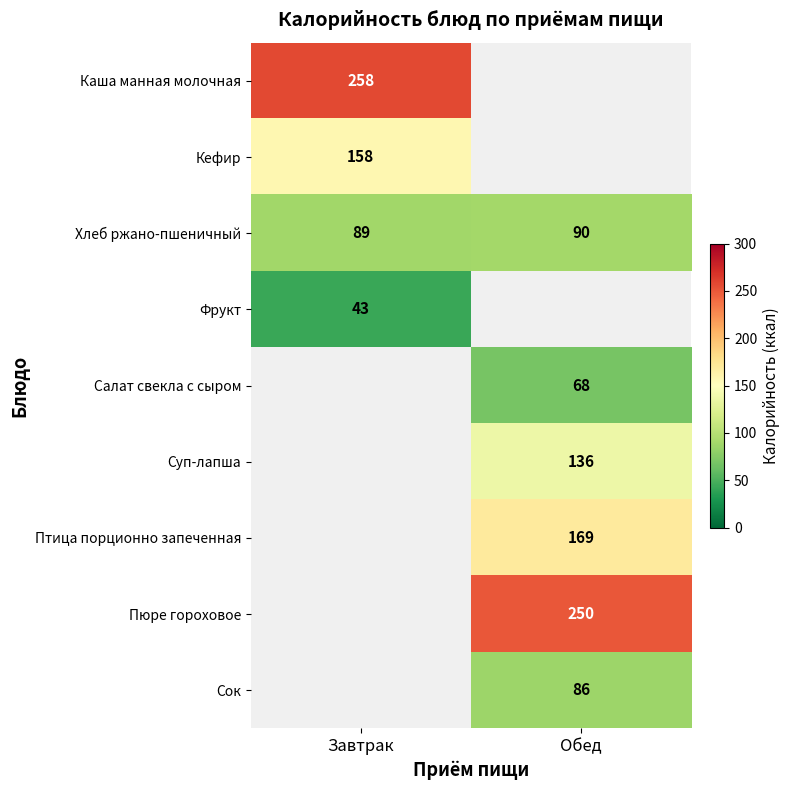

At which label does Фрукт reach its peak?

Завтрак